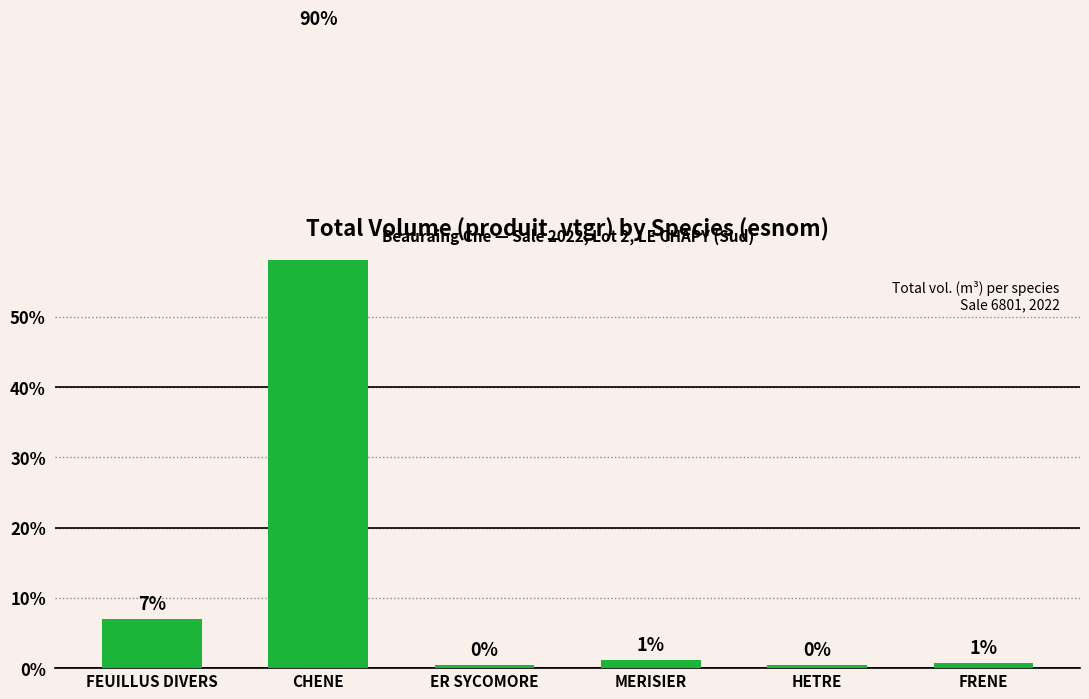

The chart shows a value of 10.8 at FEUILLUS DIVERS. True or false?

False